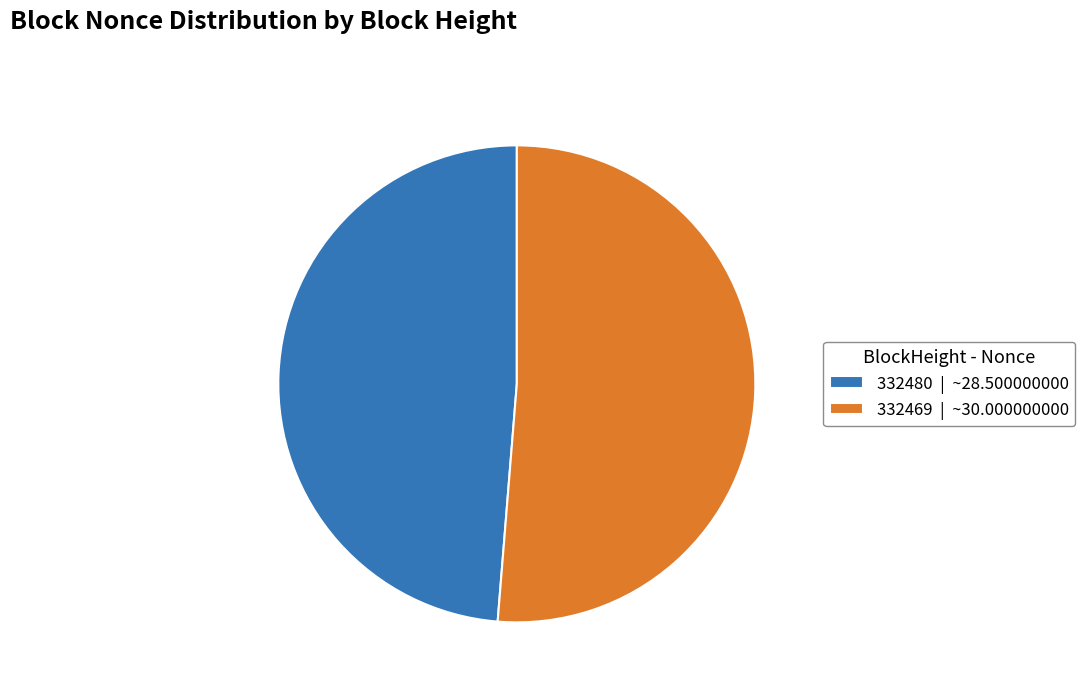

Is the sum of 332480 | ~28.500000000 and 332469 | ~30.000000000 greater than half?

Yes